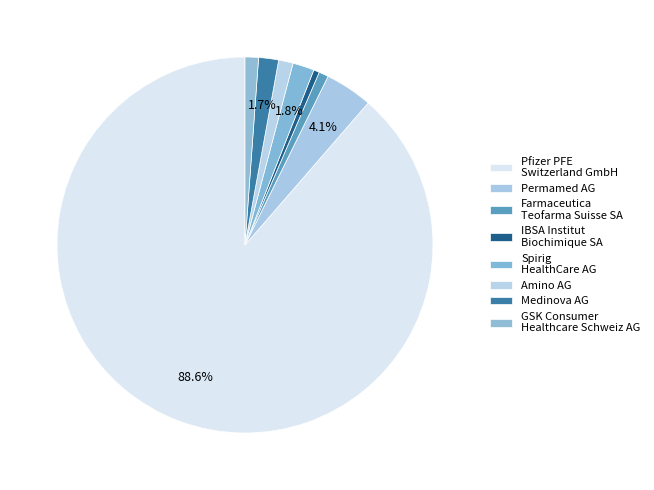

To the nearest percent, what is the difference between the Pfizer PFE Switzerland GmbH and Amino AG slice percentages?

87%